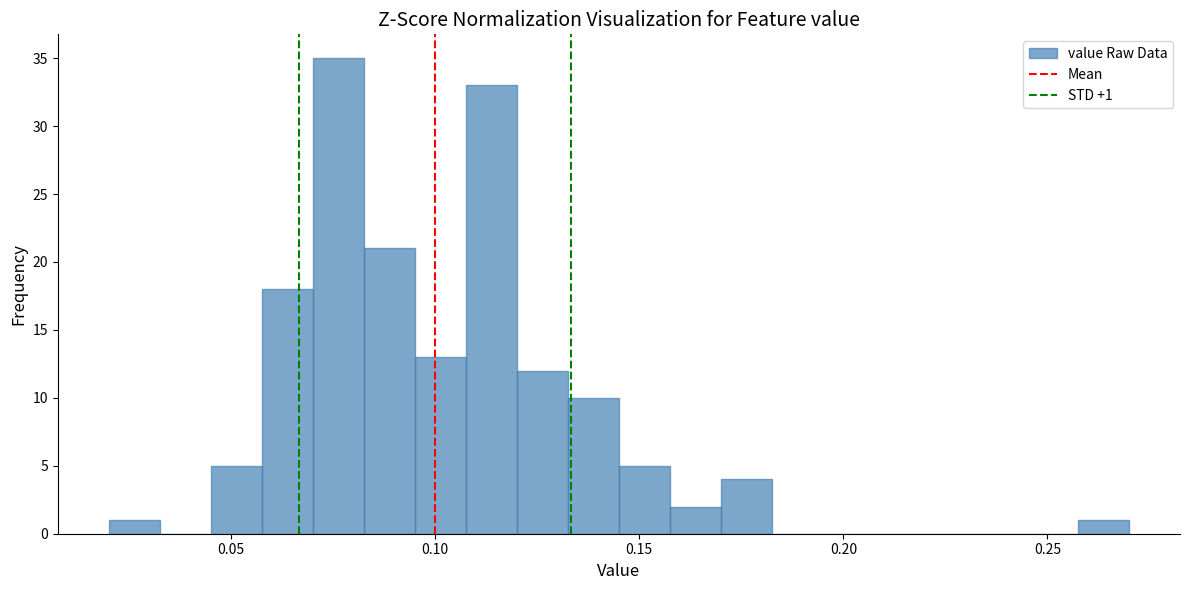

Around what value on the x-axis is the tallest bar? Give the approximate position of its centre, as read against the axis.

0.075